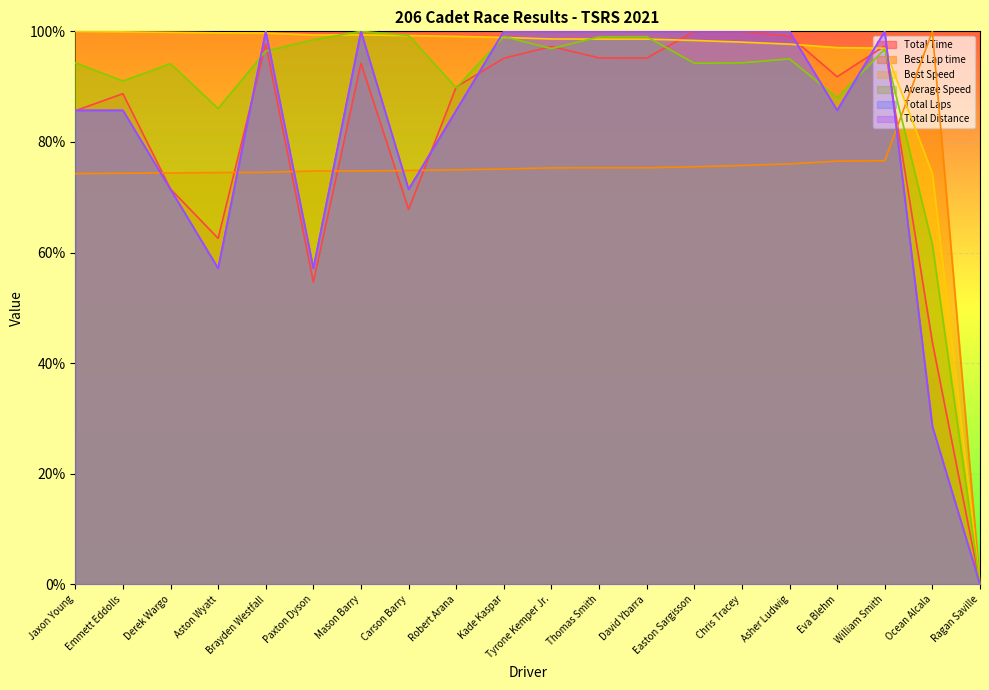

Which series ends up on top after the final intersection of Best Speed and Total Distance?

Best Speed